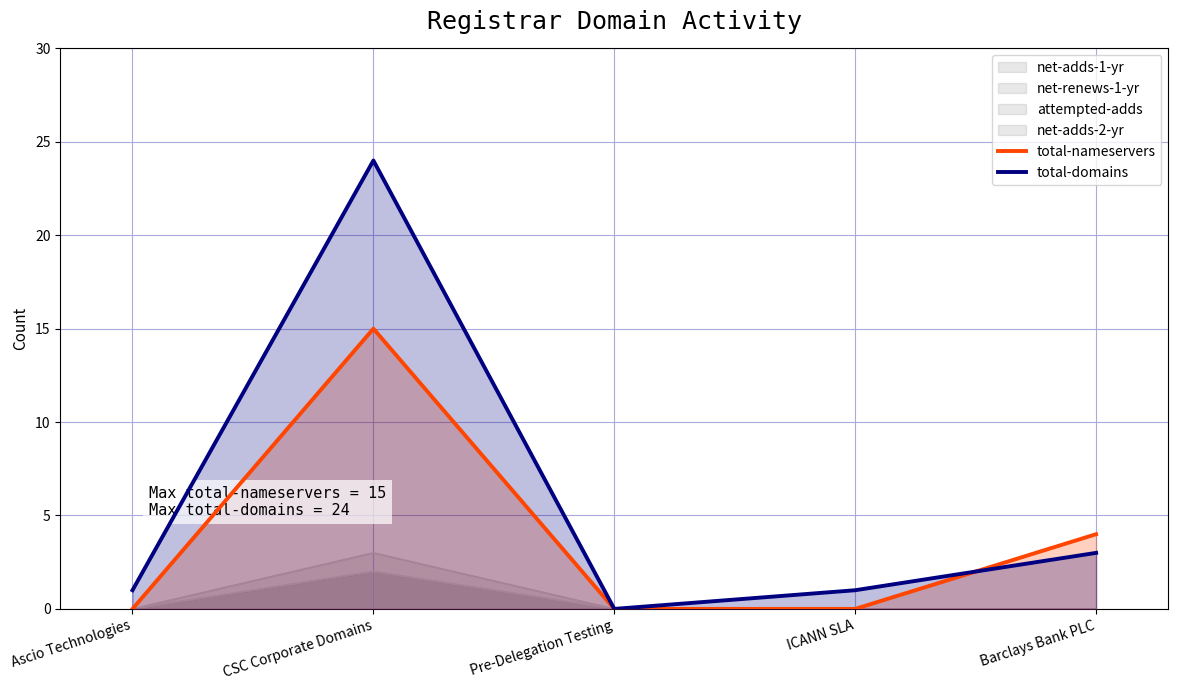

True or false: total-nameservers and total-domains intersect in this chart.

True